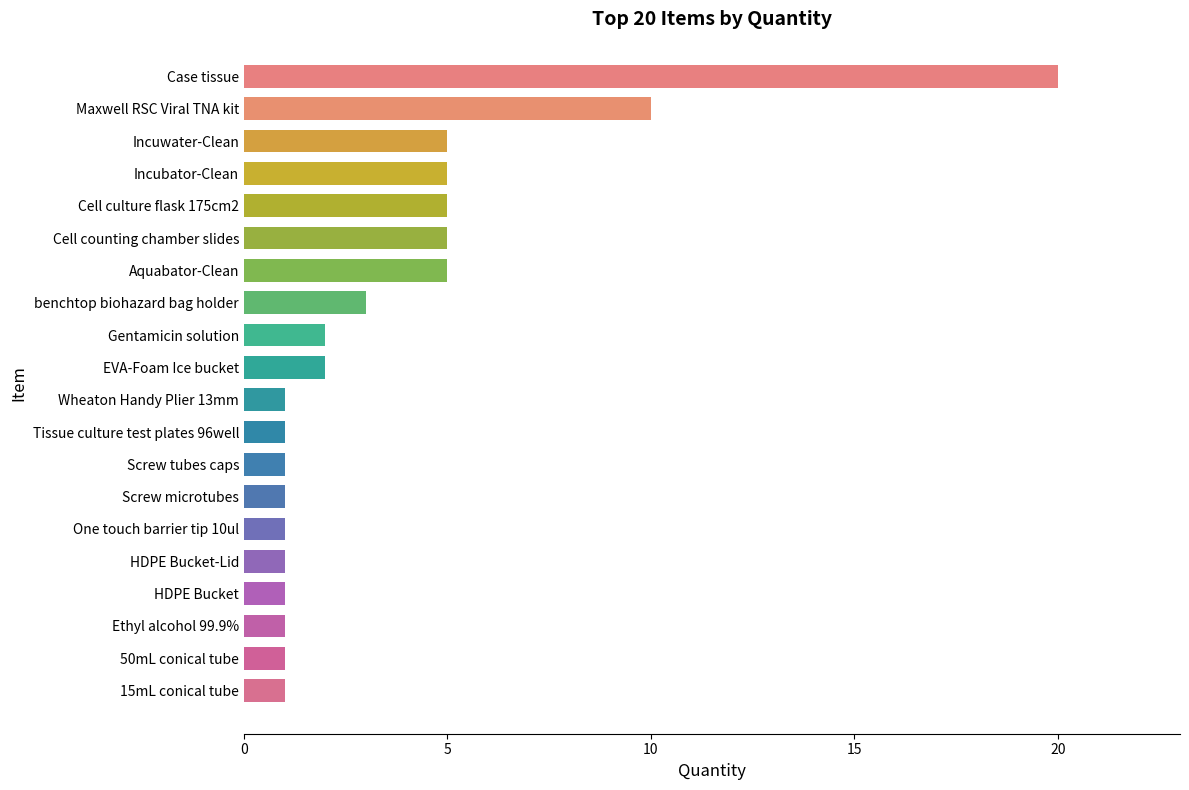

What position from the bottom is Aquabator-Clean?

14